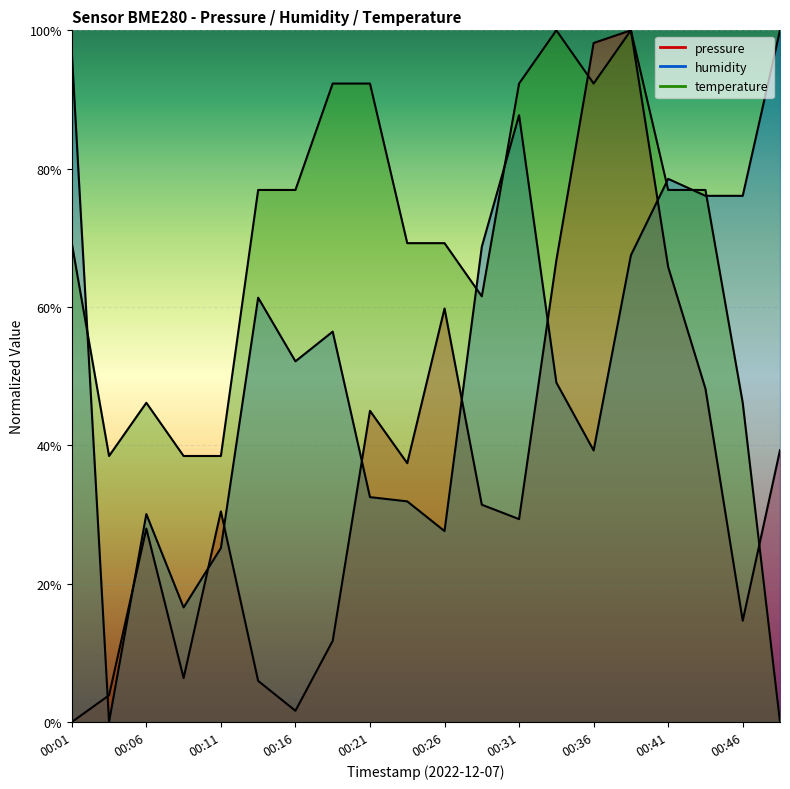

Rank the categories by pressure value from lowest to highest.

00:01, 00:16, 00:04, 00:13, 00:09, 00:18, 00:46, 00:06, 00:31, 00:11, 00:28, 00:23, 00:48, 00:21, 00:43, 00:26, 00:41, 00:34, 00:36, 00:39